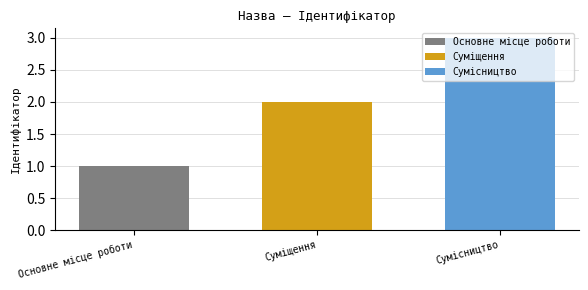

Count the number of categories in the chart.

1